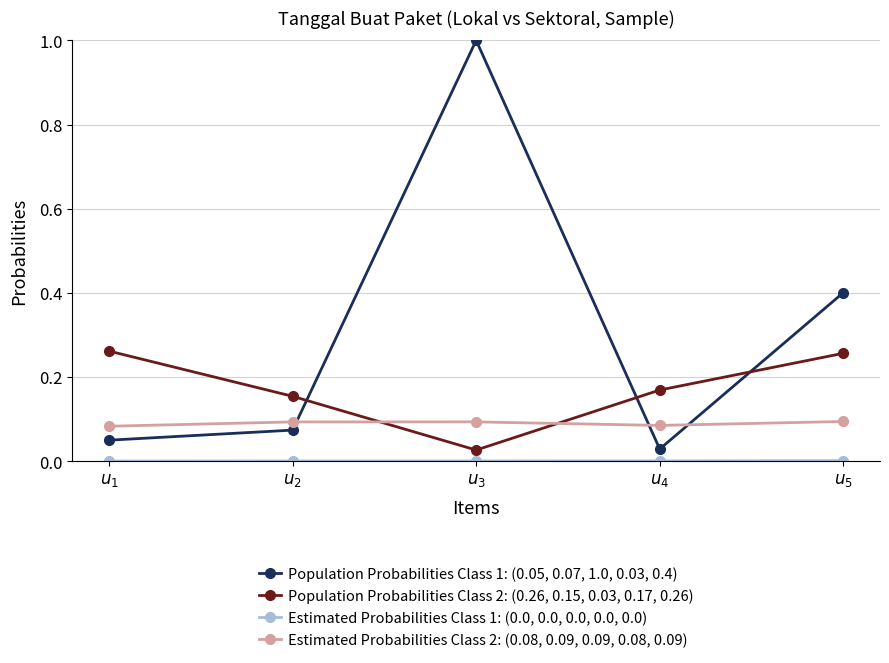

Which series has the largest range (max minus min)?

Population Probabilities Class 1: (0.05, 0.07, 1.0, 0.03, 0.4)